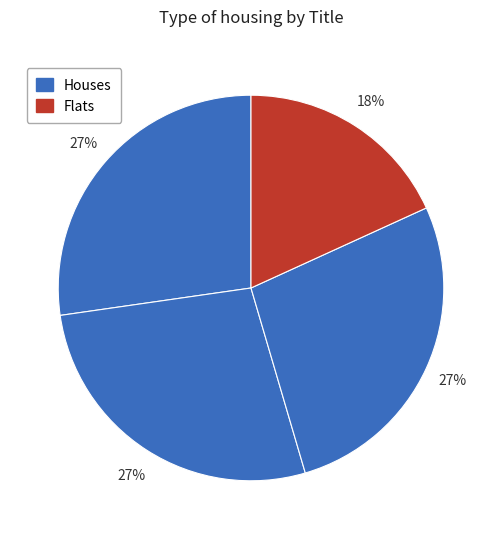

Is there a majority slice in this chart?

No